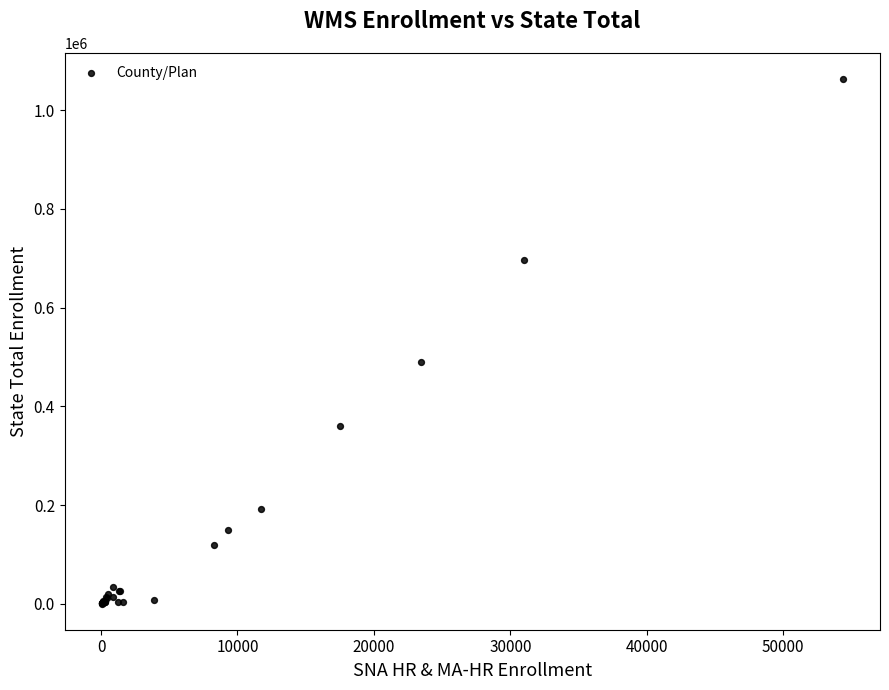

What Y value in the scatter plot is closest to 531678?

489192